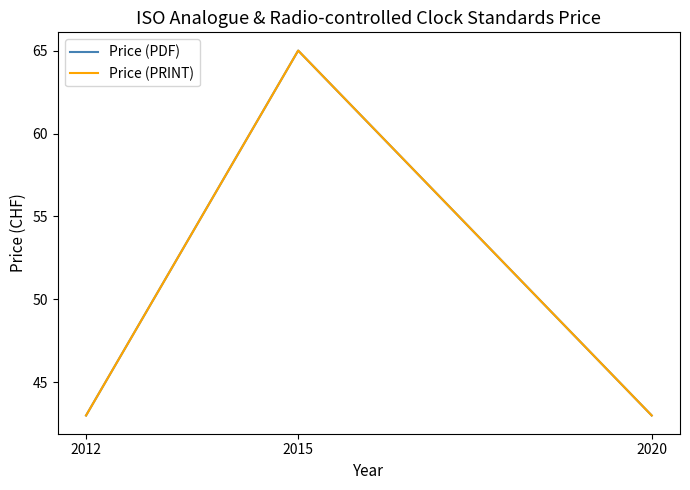

The value of Price (PDF) at 2012 is 24. True or false?

False